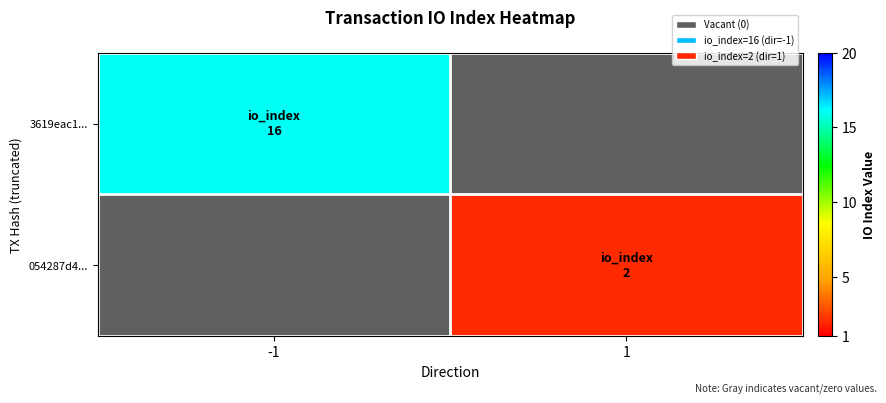

How many values in 054287d4... are above zero?

1